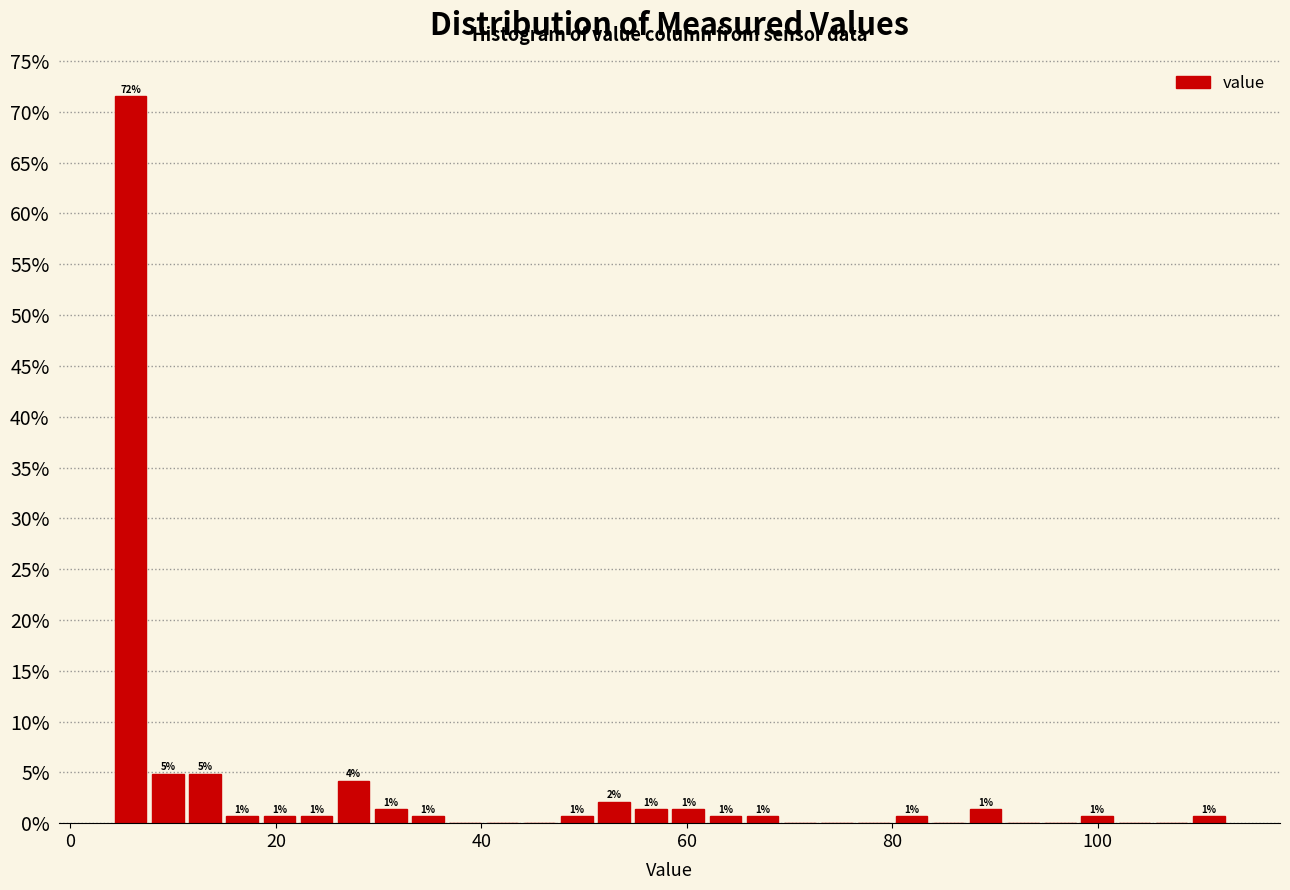

Read against the x-axis, roughly where is the centre of the tallest bar?

6